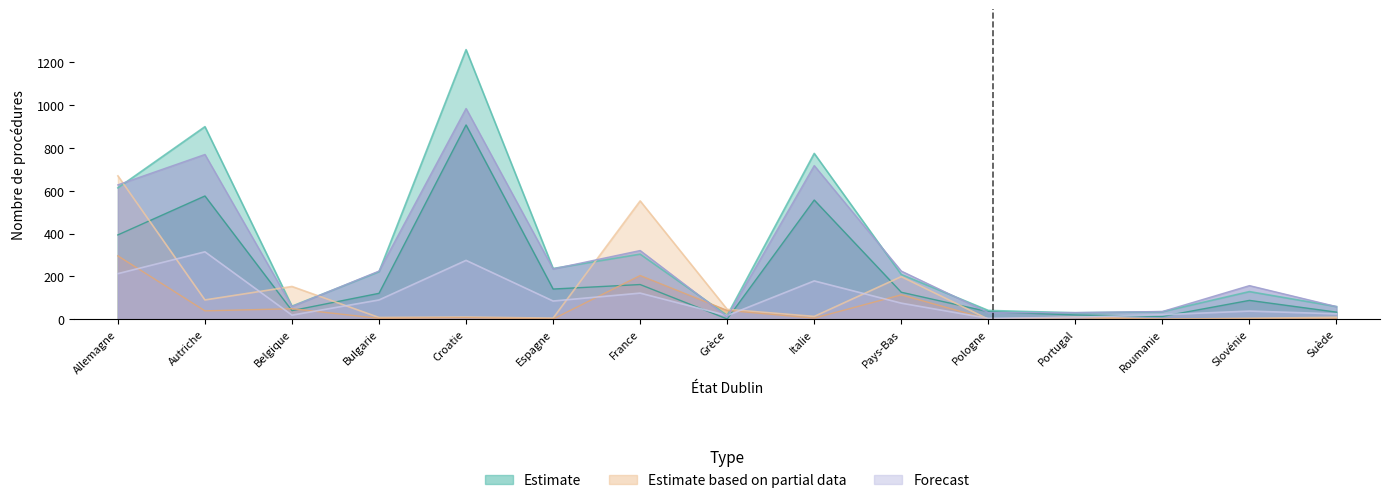

Is the value of Consentements Out at Portugal greater than the value of Procédures Out at Croatie?

No